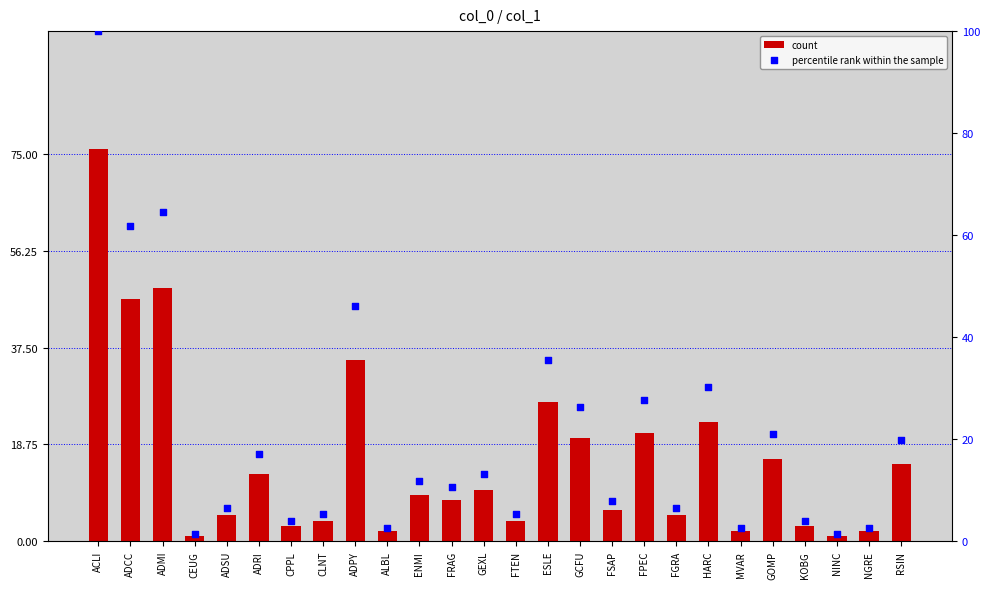

At how many categories does at least one series exceed 32?

5